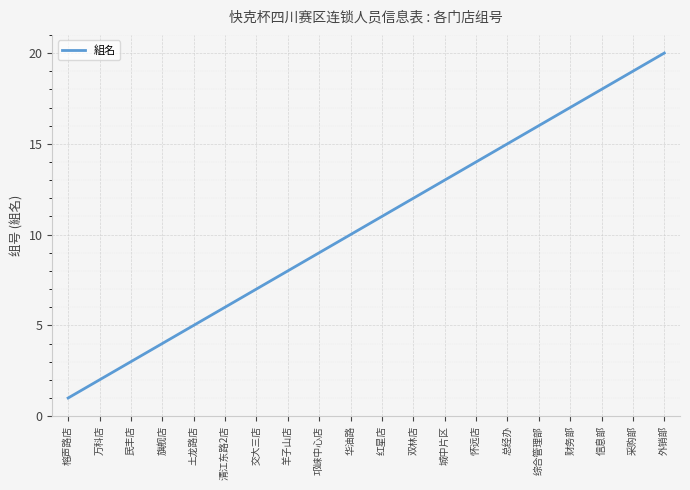

Rank the categories by value from lowest to highest.

榕声路店, 万科店, 民丰店, 旗舰店, 土龙路店, 清江东路2店, 交大三店, 羊子山店, 邛崃中心店, 华油路, 红星店, 双林店, 城中片区, 怀远店, 总经办, 综合管理部, 财务部, 信息部, 采购部, 外销部